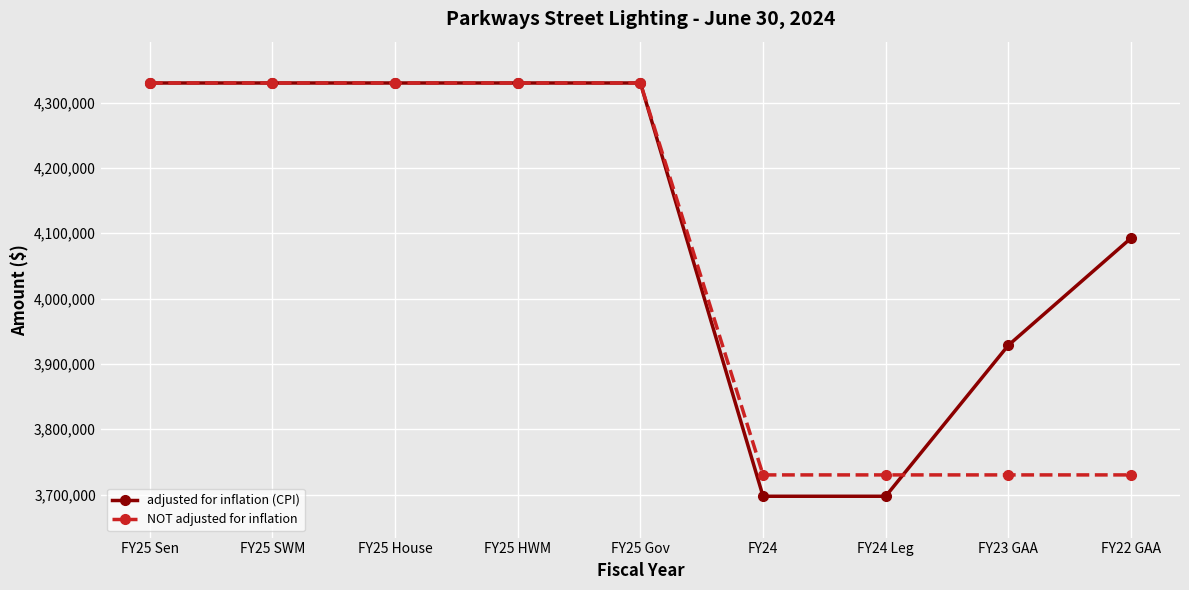

Which series has the largest total across all categories?

adjusted for inflation (CPI)